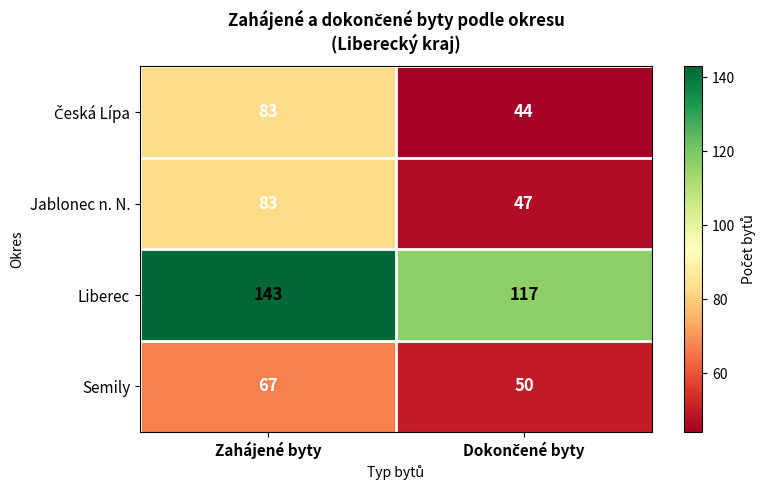

What is the difference between the maximum and minimum values in the Liberec series?

26